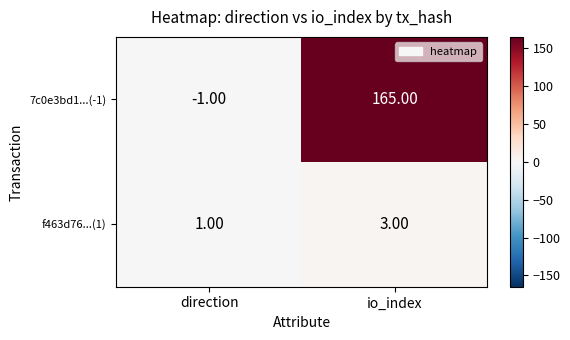

Rank the series at io_index from highest to lowest value.

7c0e3bd1...(-1), f463d76...(1)